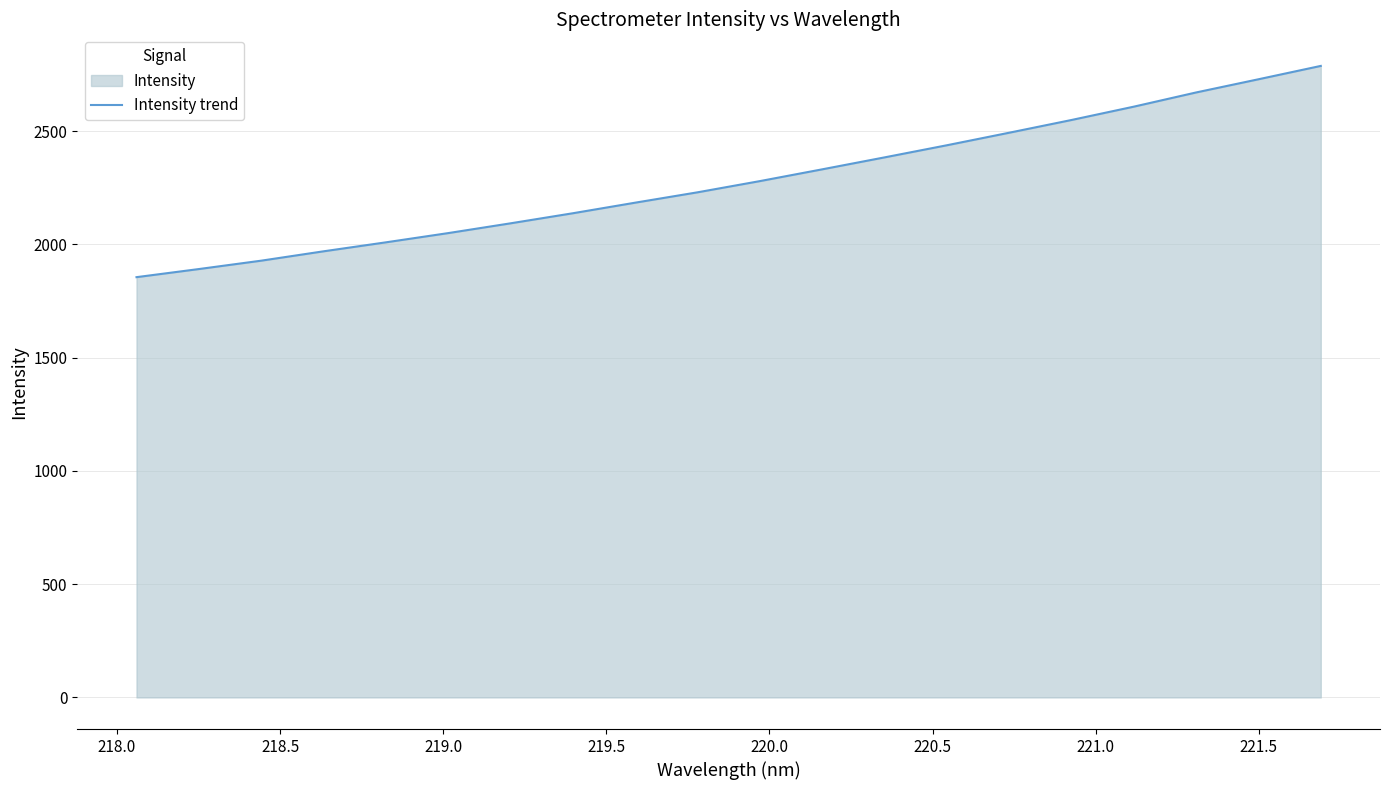

What is the maximum value shown in the chart?

2787.9